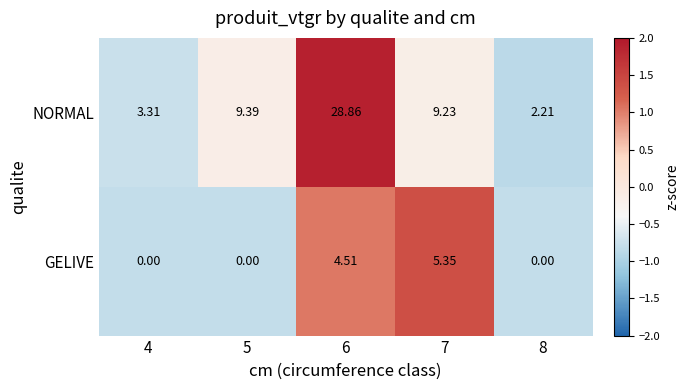

At 7, list the series in order from smallest to largest.

GELIVE, NORMAL